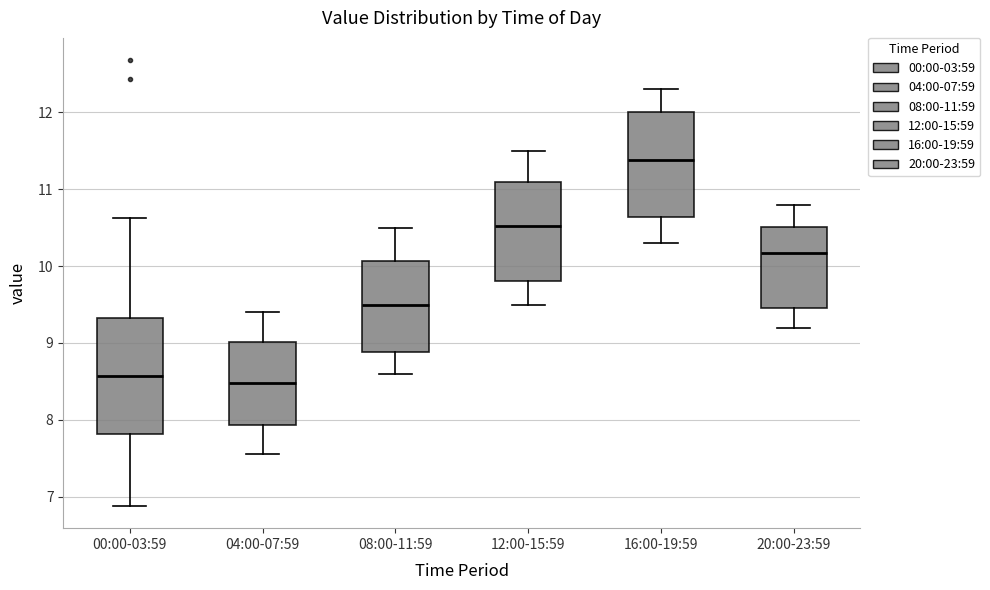

Reading left to right, transcribe this box plot: for each box, give where its median line is, the range the box spans, and where its two whiskers end, as read against the y-axis. The values are not printed on the chart, so give them approximately, as read against the axis.

00:00-03:59: median 8.6, box 7.8 to 9.3, whiskers 6.9 to 10.6
04:00-07:59: median 8.5, box 7.9 to 9.0, whiskers 7.6 to 9.4
08:00-11:59: median 9.5, box 8.9 to 10.1, whiskers 8.6 to 10.5
12:00-15:59: median 10.5, box 9.8 to 11.1, whiskers 9.5 to 11.5
16:00-19:59: median 11.4, box 10.6 to 12.0, whiskers 10.3 to 12.3
20:00-23:59: median 10.2, box 9.5 to 10.5, whiskers 9.2 to 10.8